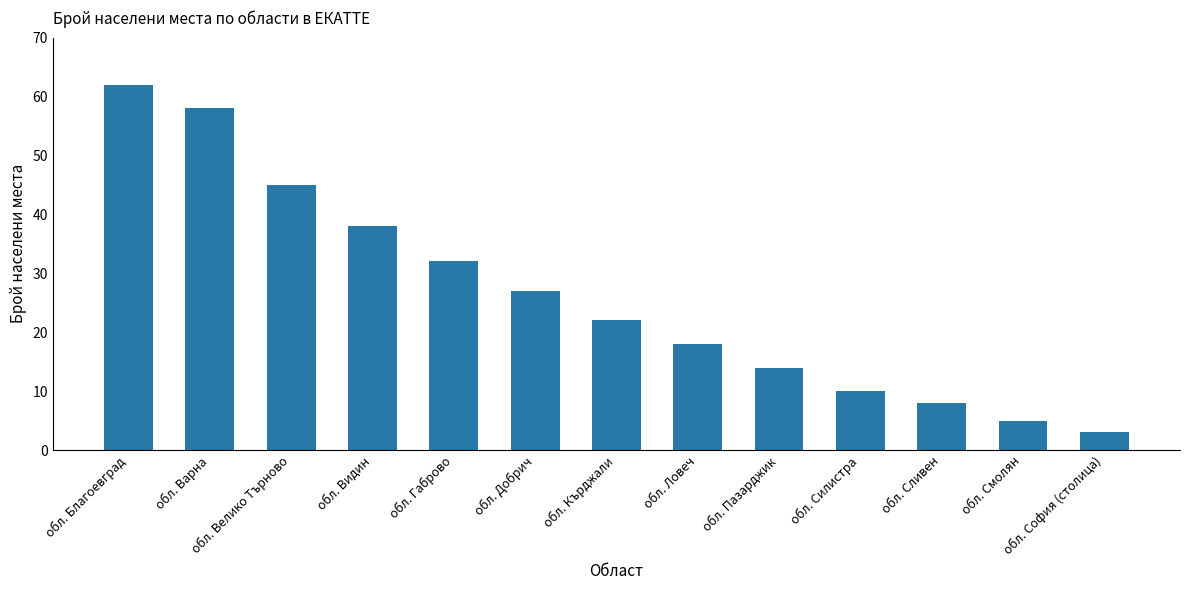

What is the sum of the values at обл. Видин and обл. Велико Търново?

83